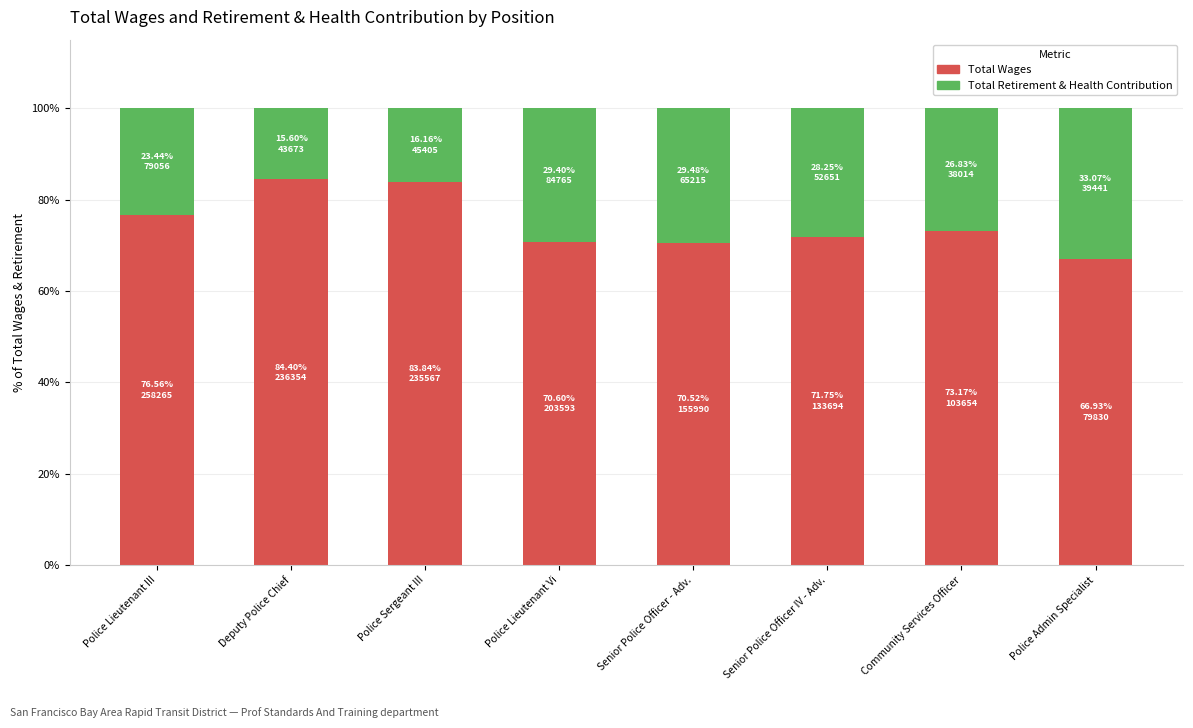

Is it true that Total Wages equals 31.9 at Senior Police Officer IV - Adv.?

False